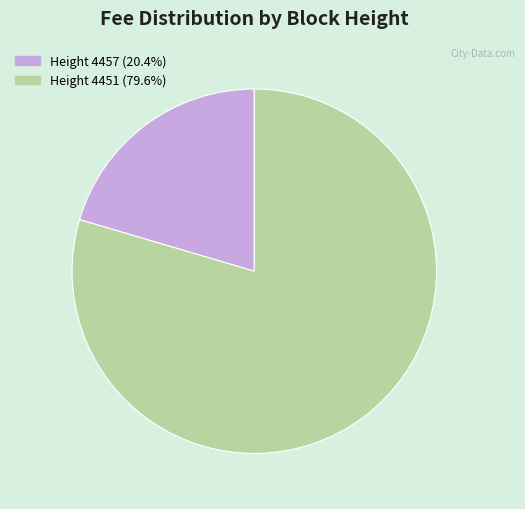

How many slices are in this pie chart?

2